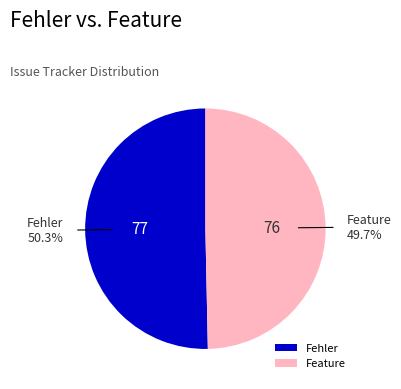

Count the number of slices in the pie.

2